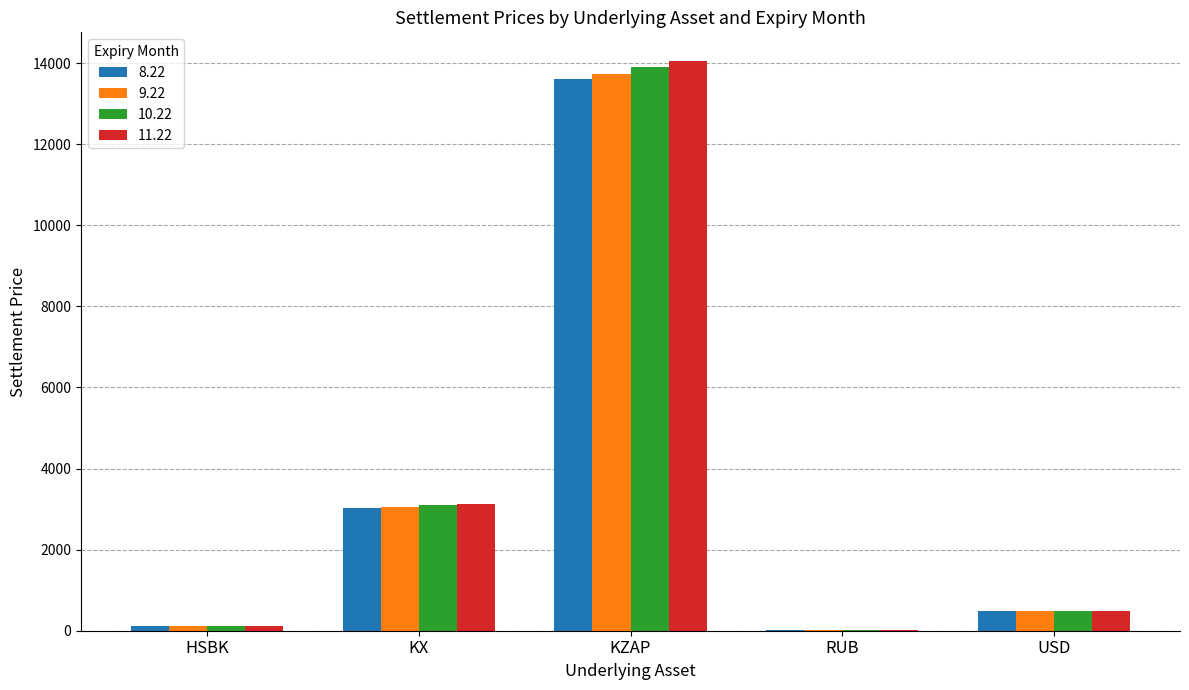

True or false: 8.22 has a value of 476.8 at USD.

True